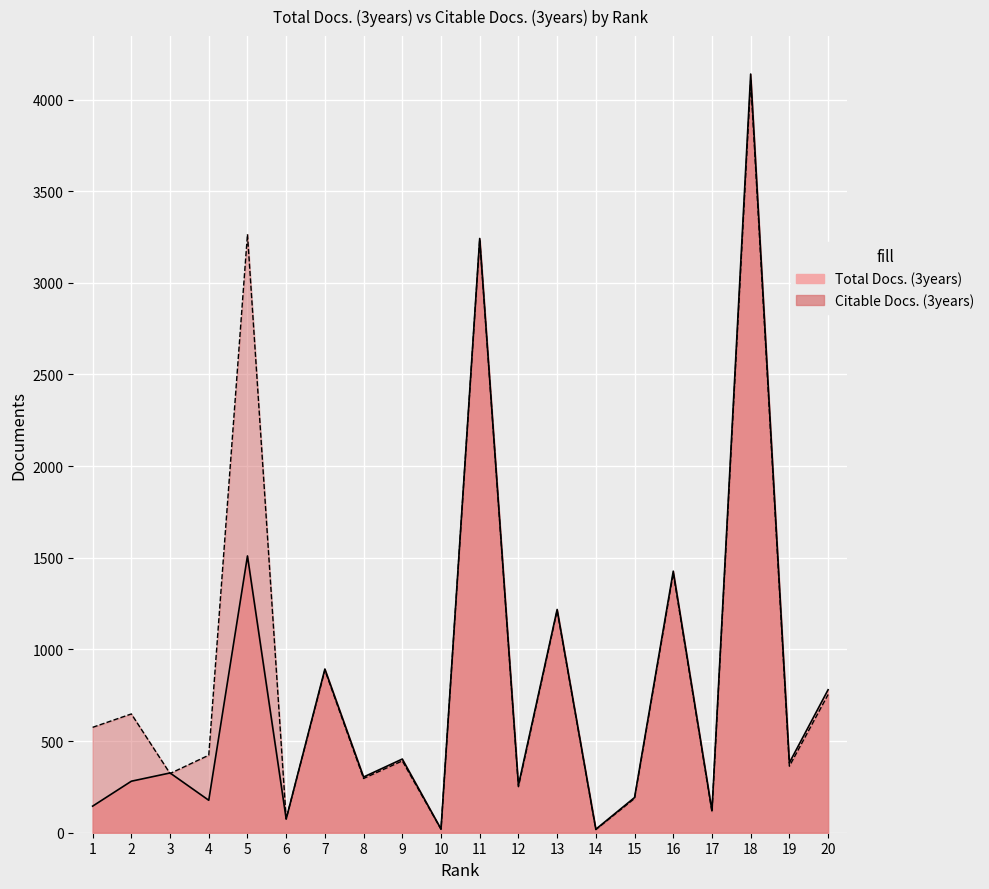

Which series ends up on top after the final intersection of Citable Docs. (3years) and Total Docs. (3years)?

Citable Docs. (3years)